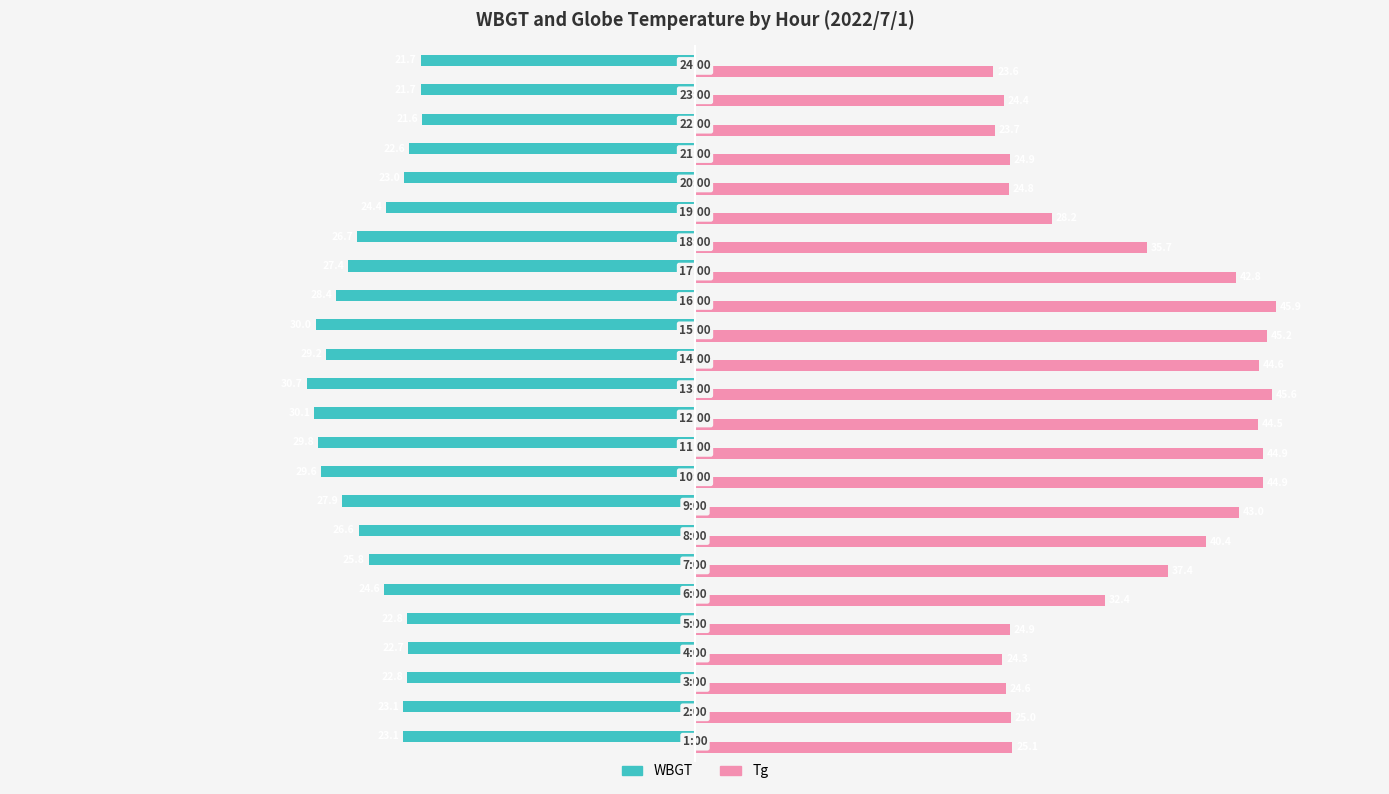

What is the maximum value shown in the chart?

45.9